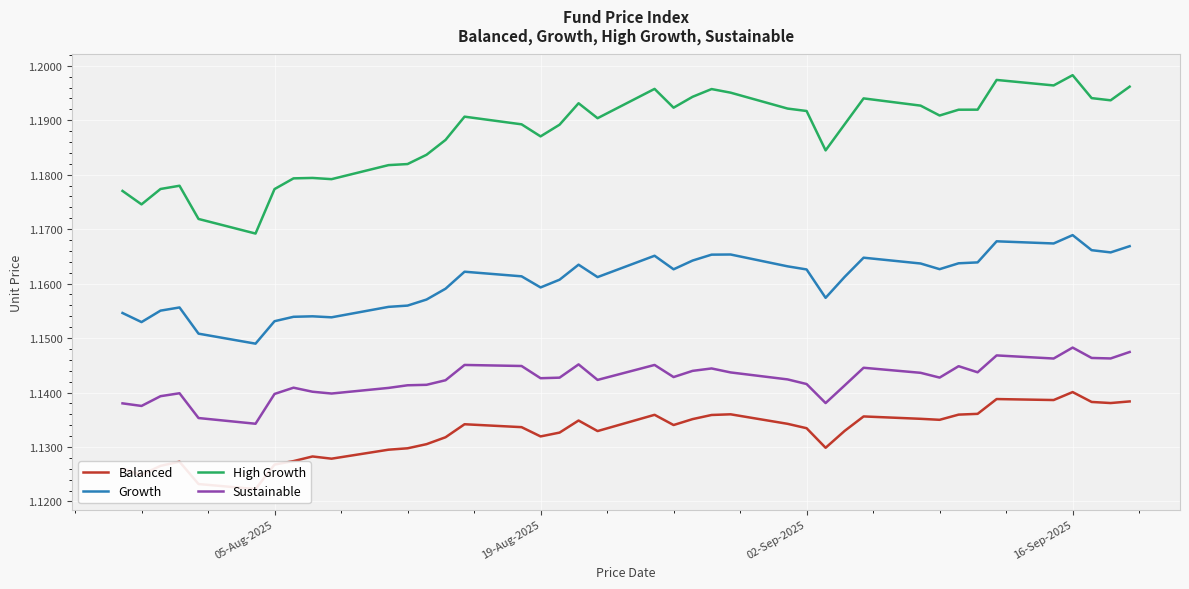

True or false: Growth and High Growth intersect in this chart.

False